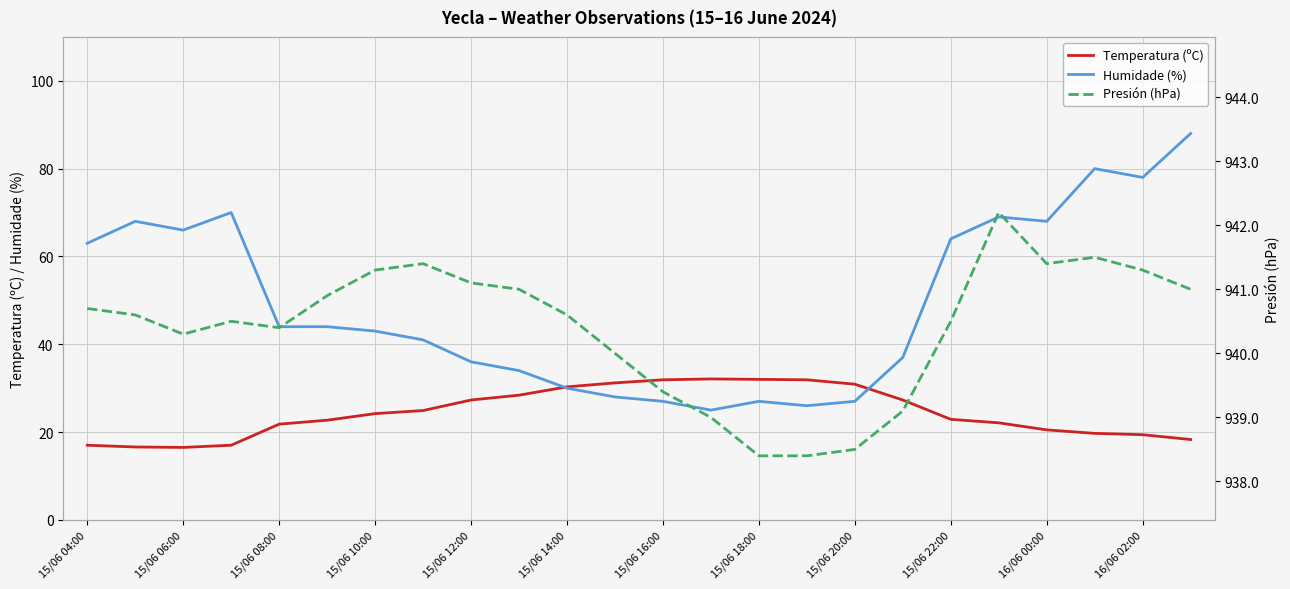

What position from the right is 15?

9